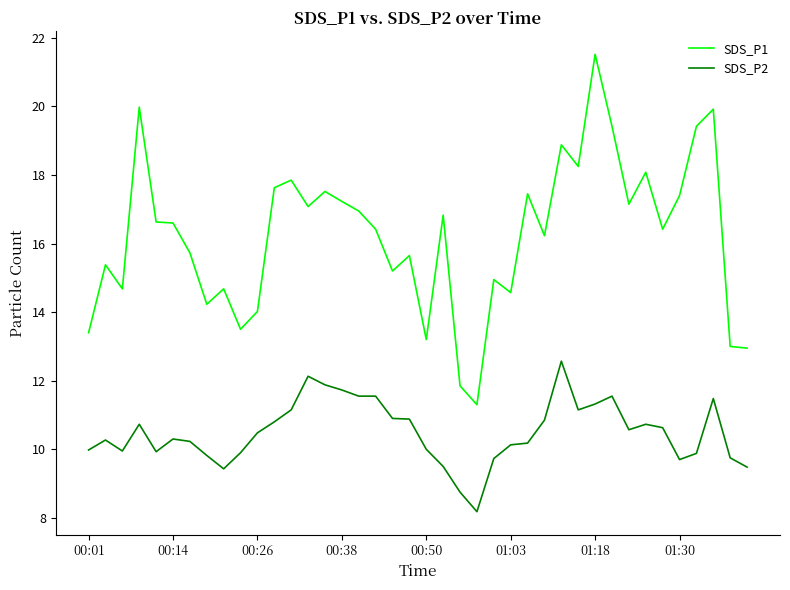

List the series in order of their overall mean, lowest first.

SDS_P2, SDS_P1